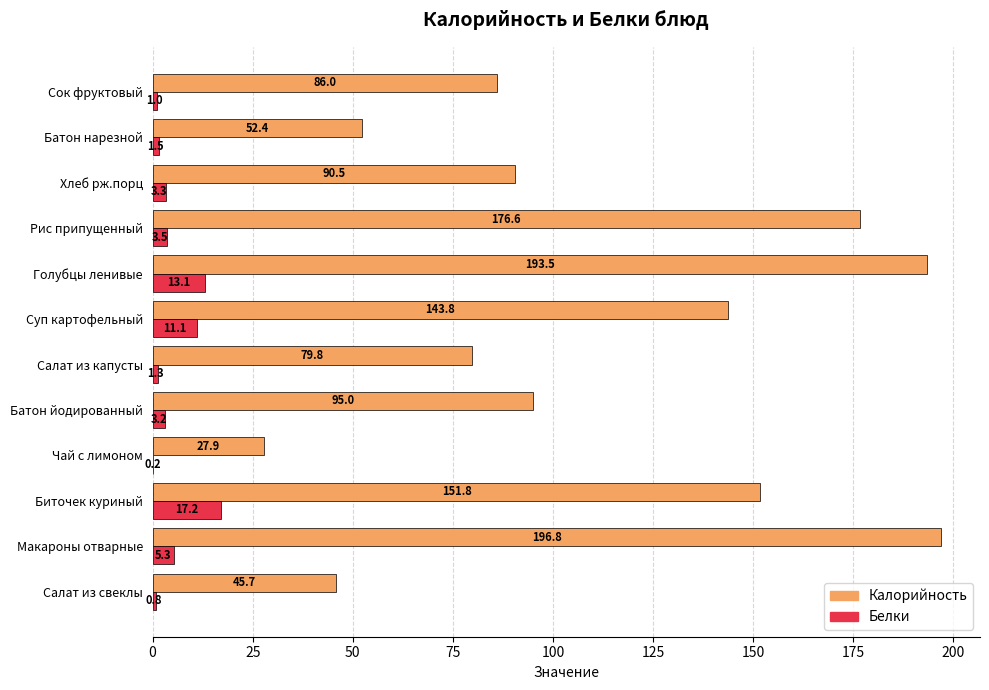

Between Салат из капусты and Хлеб рж.порц, which series saw the biggest shift?

Калорийность